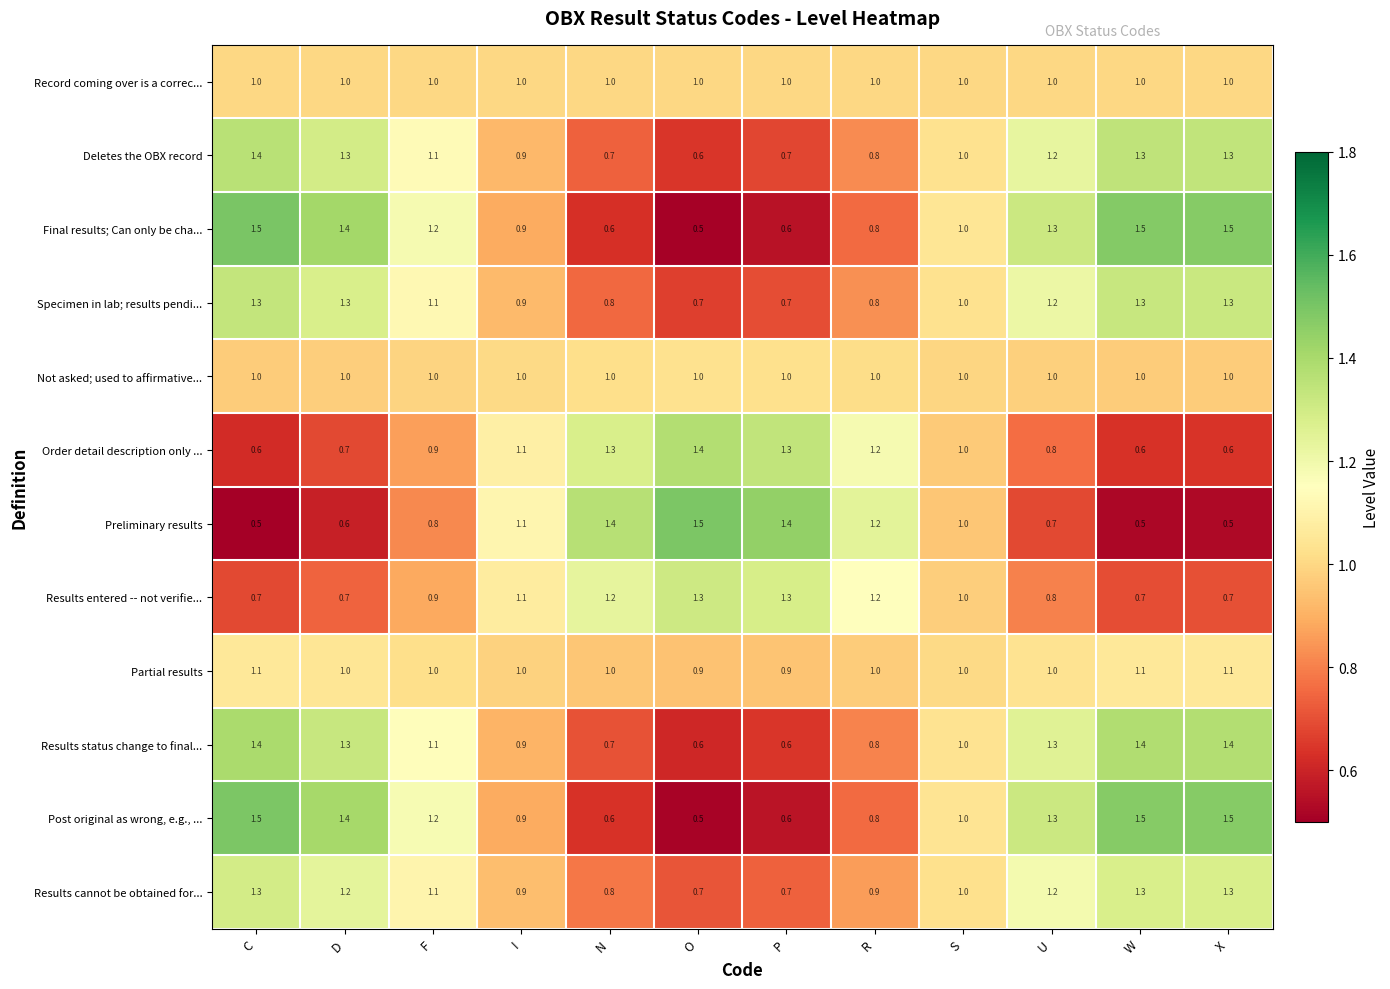

How many data points in Specimen in lab; results pendi... are less than 1?

5